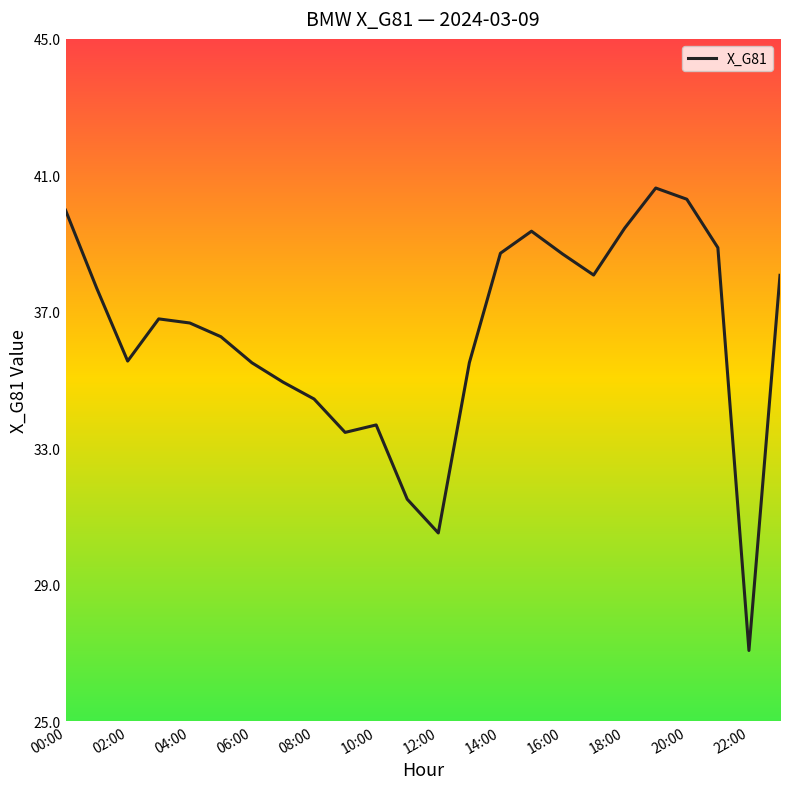

What is the difference between the maximum and minimum values?

13.6